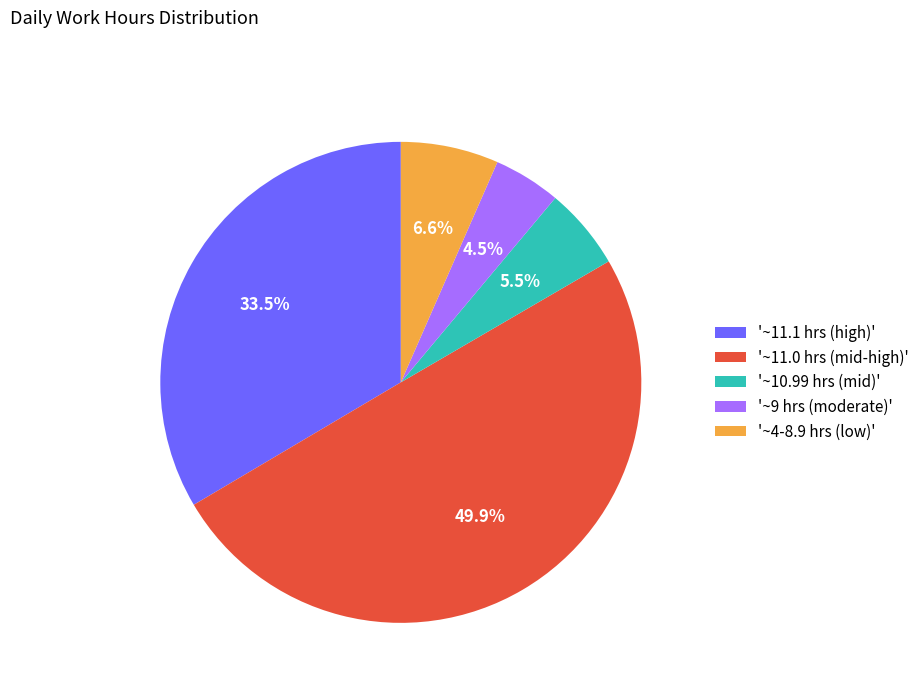

What is the largest slice in the pie chart?

'~11.0 hrs (mid-high)'